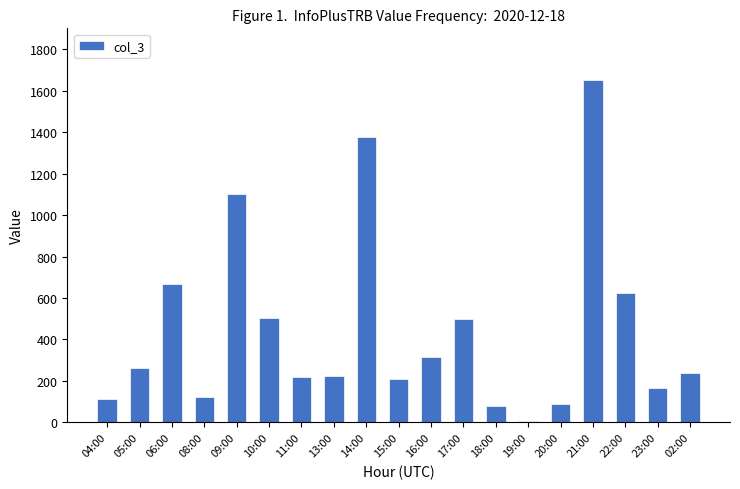

What is the ratio of the value at 16:00 to the value at 18:00?

3.9